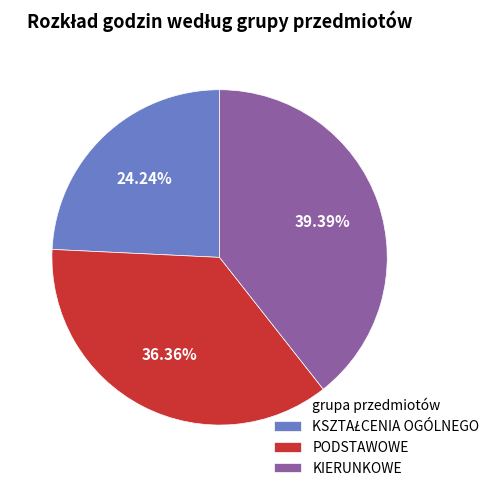

Which slice is the largest?

KIERUNKOWE